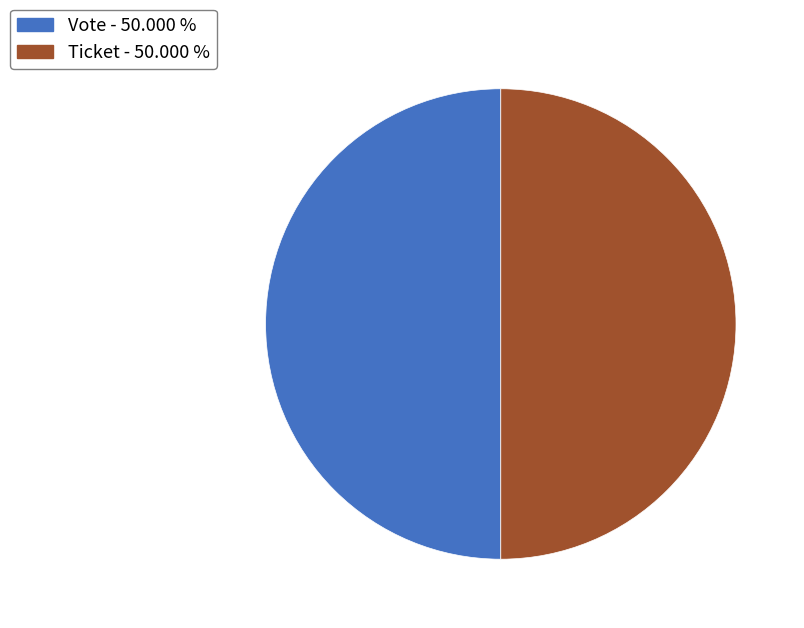

Approximately how many times larger is the value at Vote compared to Ticket?

1.0